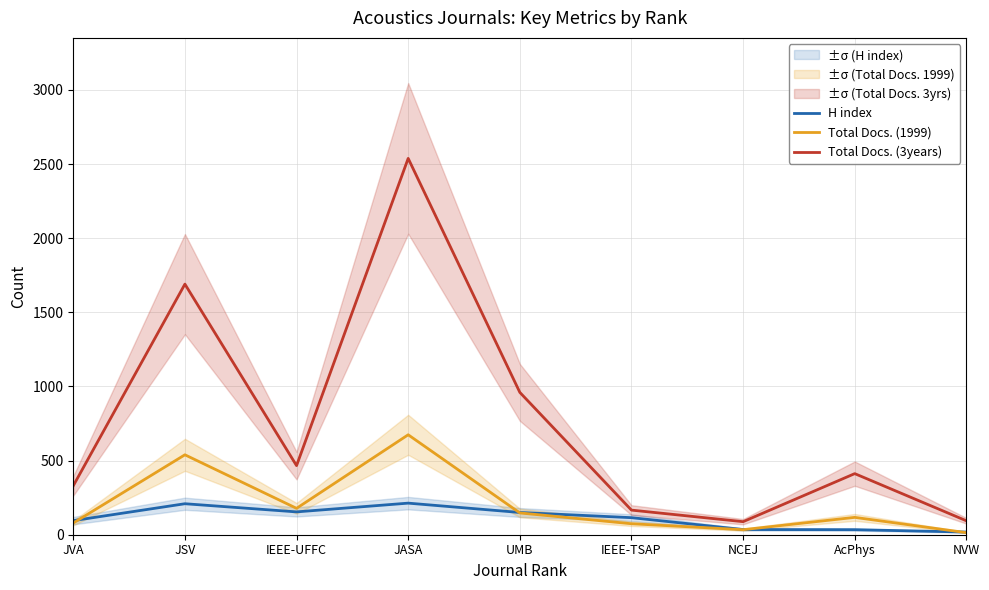

How many data points does each series have?

9